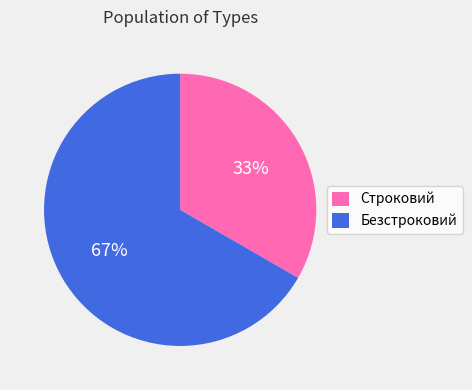

Do Строковий and Безстроковий together represent more than half of the pie?

Yes